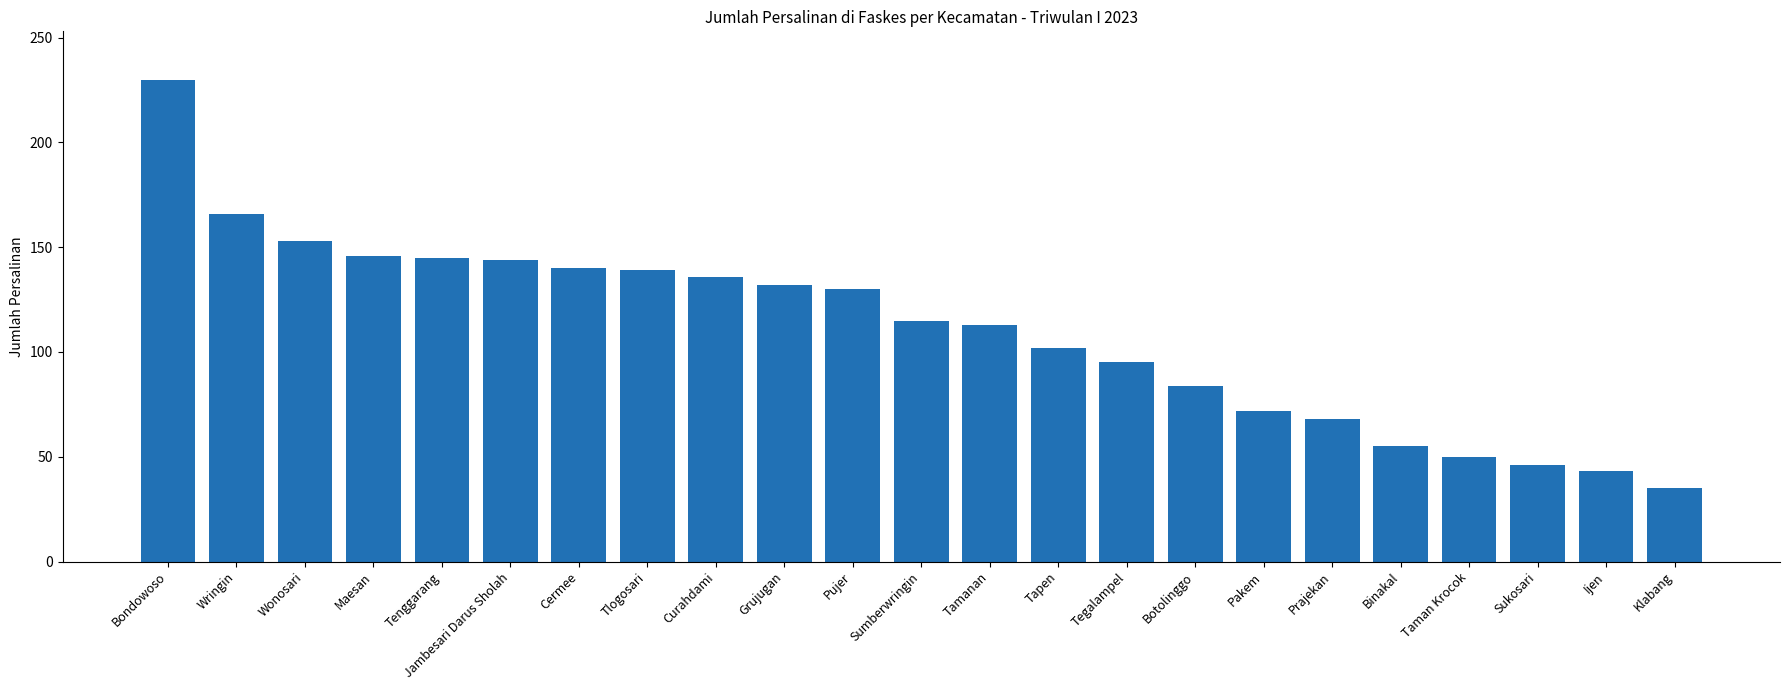

What is the ratio of the value at Wonosari to the value at Klabang?

4.4